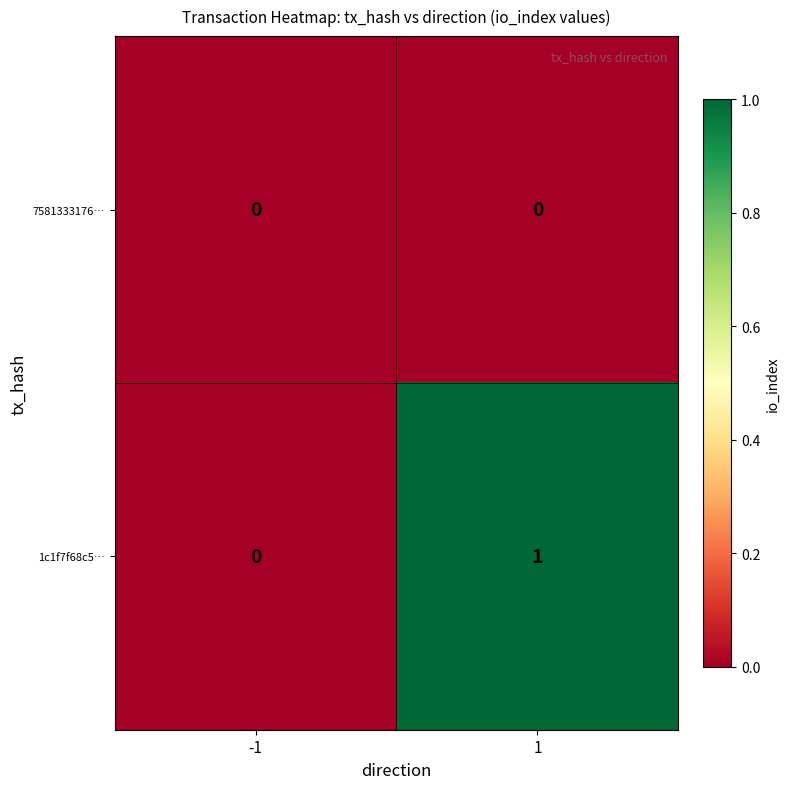

How many values in the 1c1f7f68c5… series are below 1?

1